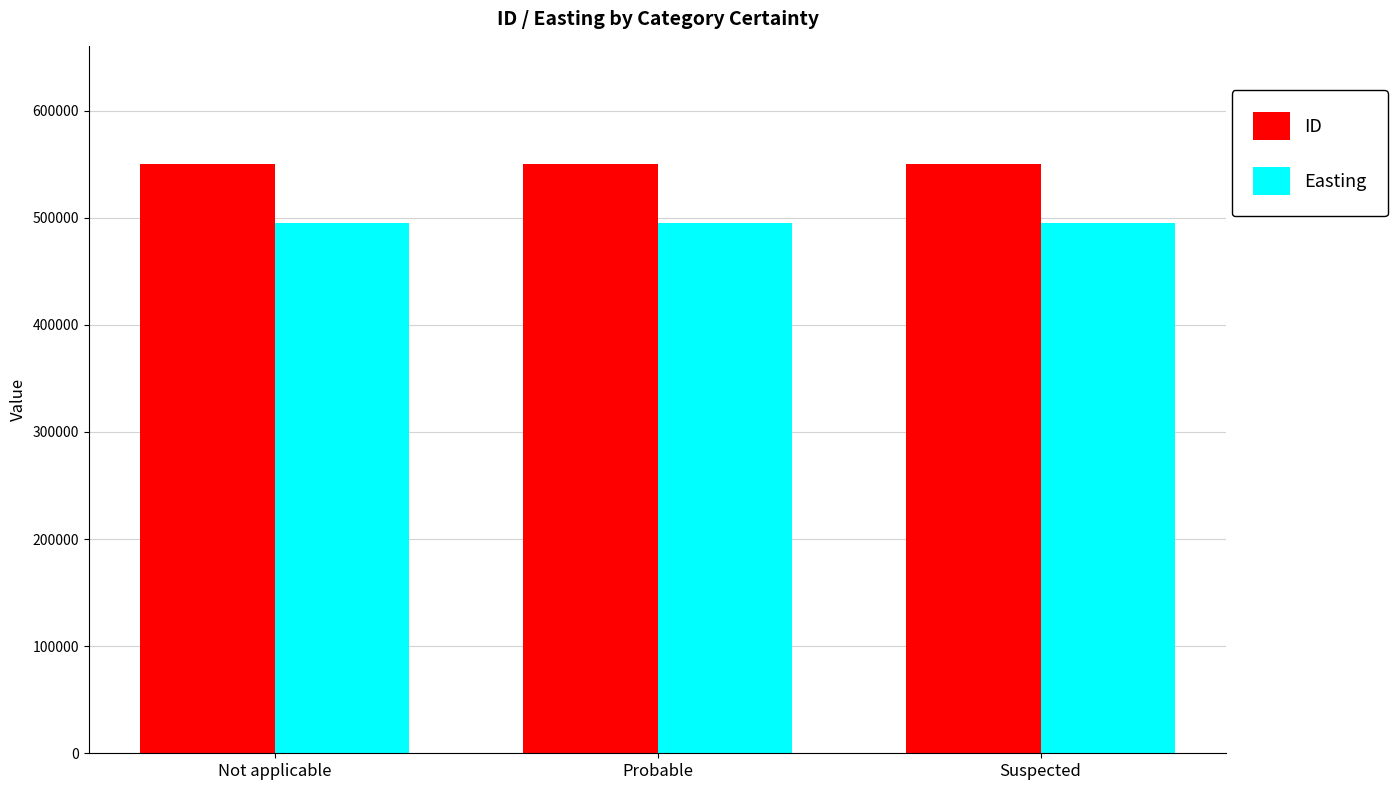

Count the ID values in the range 550347 to 550349.

3